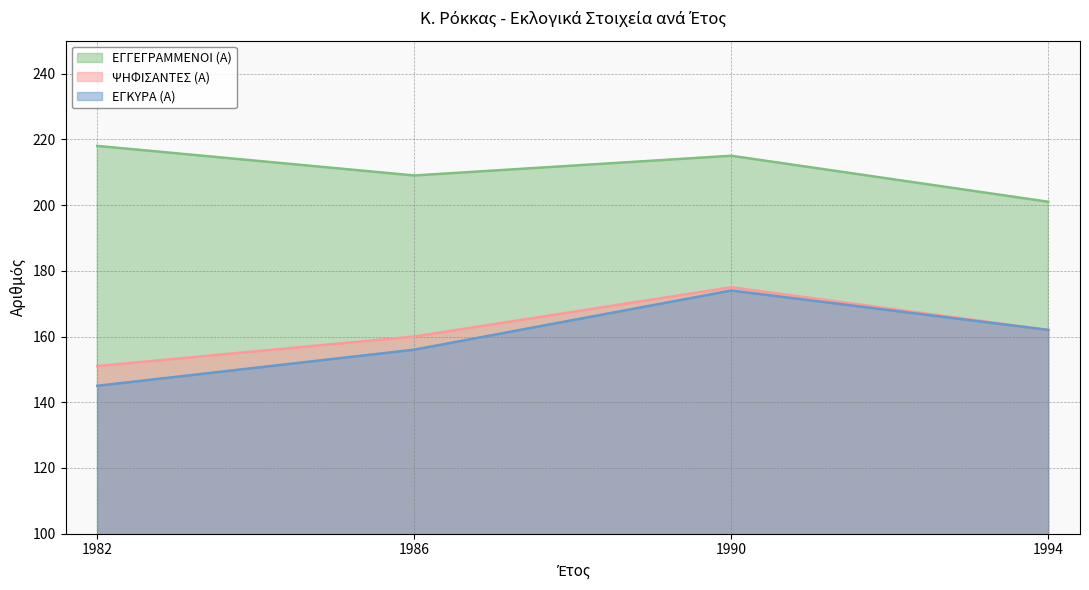

The ΨΗΦΙΣΑΝΤΕΣ (Α) series shows 160 at 1986. True or false?

True